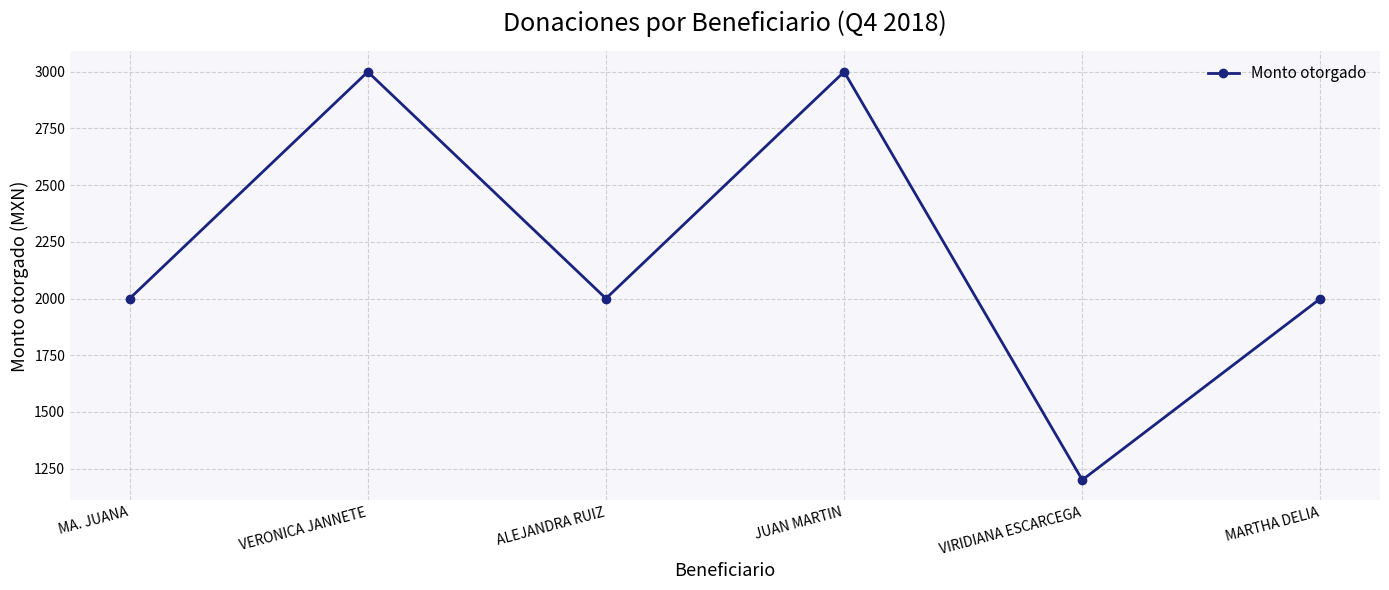

What is the difference between the second highest and second lowest values?

1000